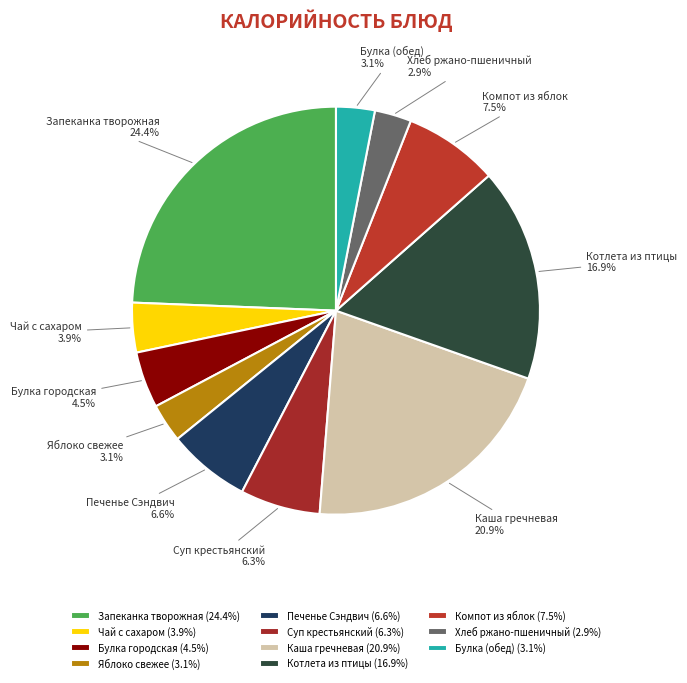

Does any single category account for the majority?

No